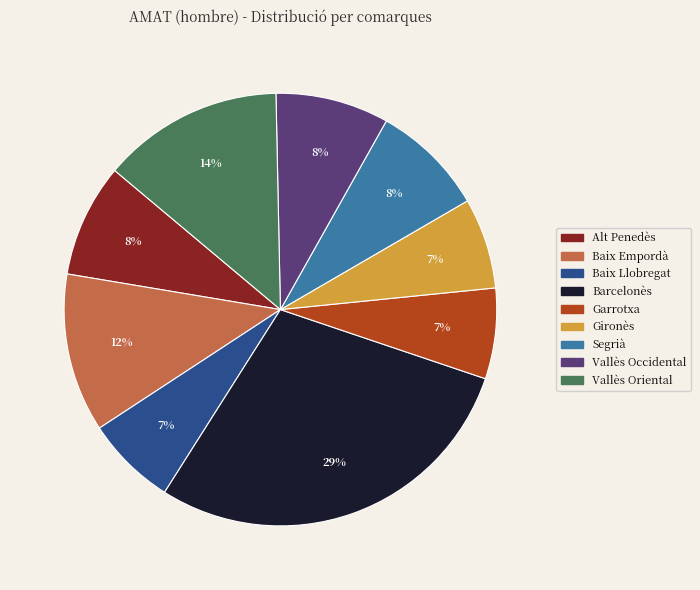

To the nearest percent, what is the average slice percentage?

11%